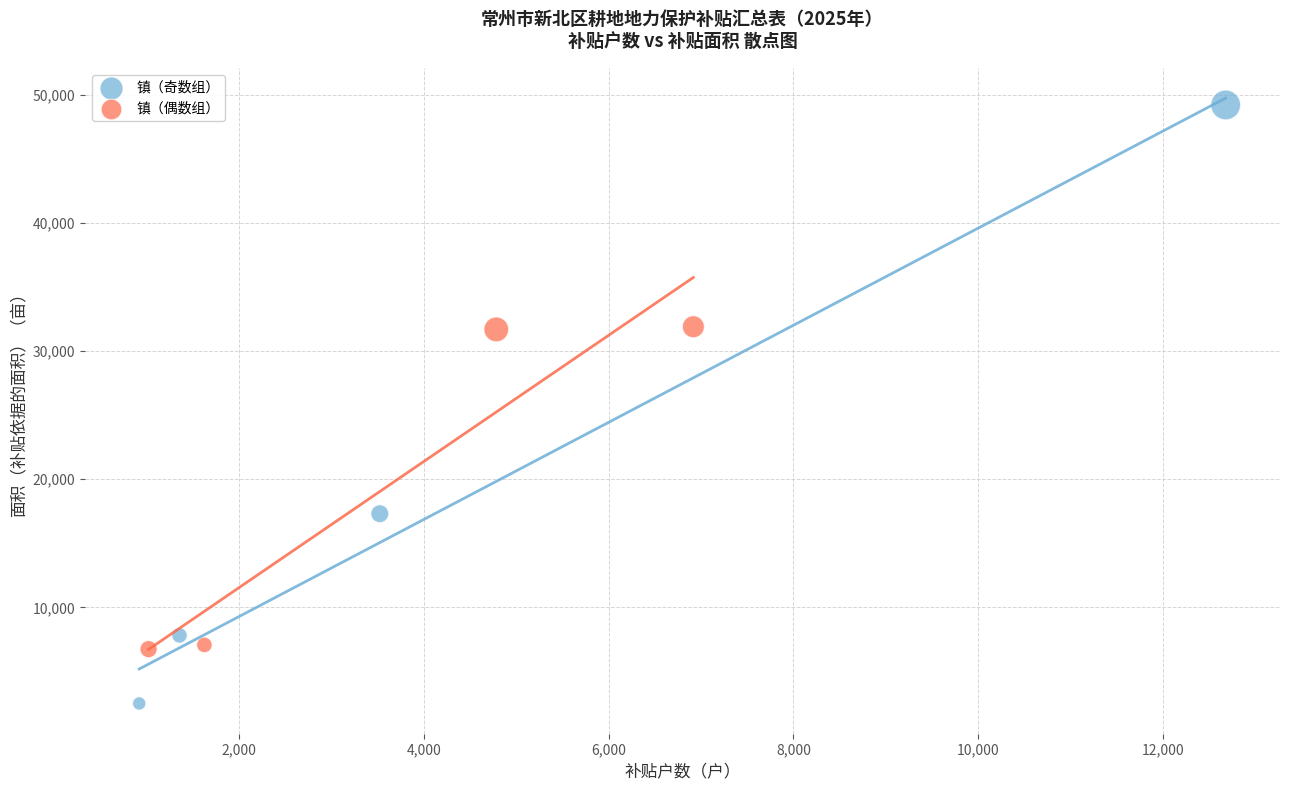

What are all the series names shown in the legend?

镇（奇数组）, 镇（偶数组）